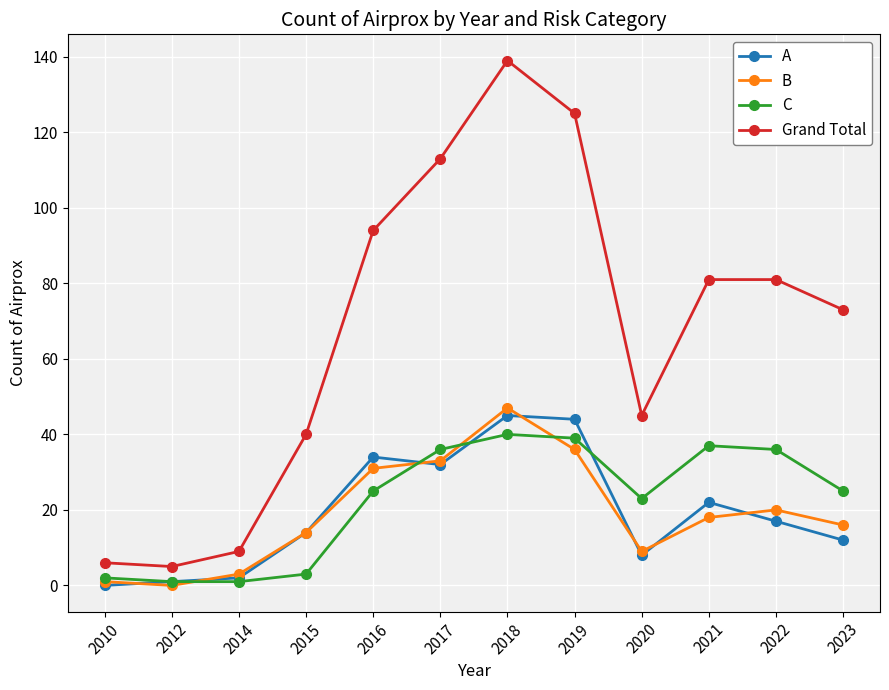

What is the value of the B point at the 11th from the left?

20